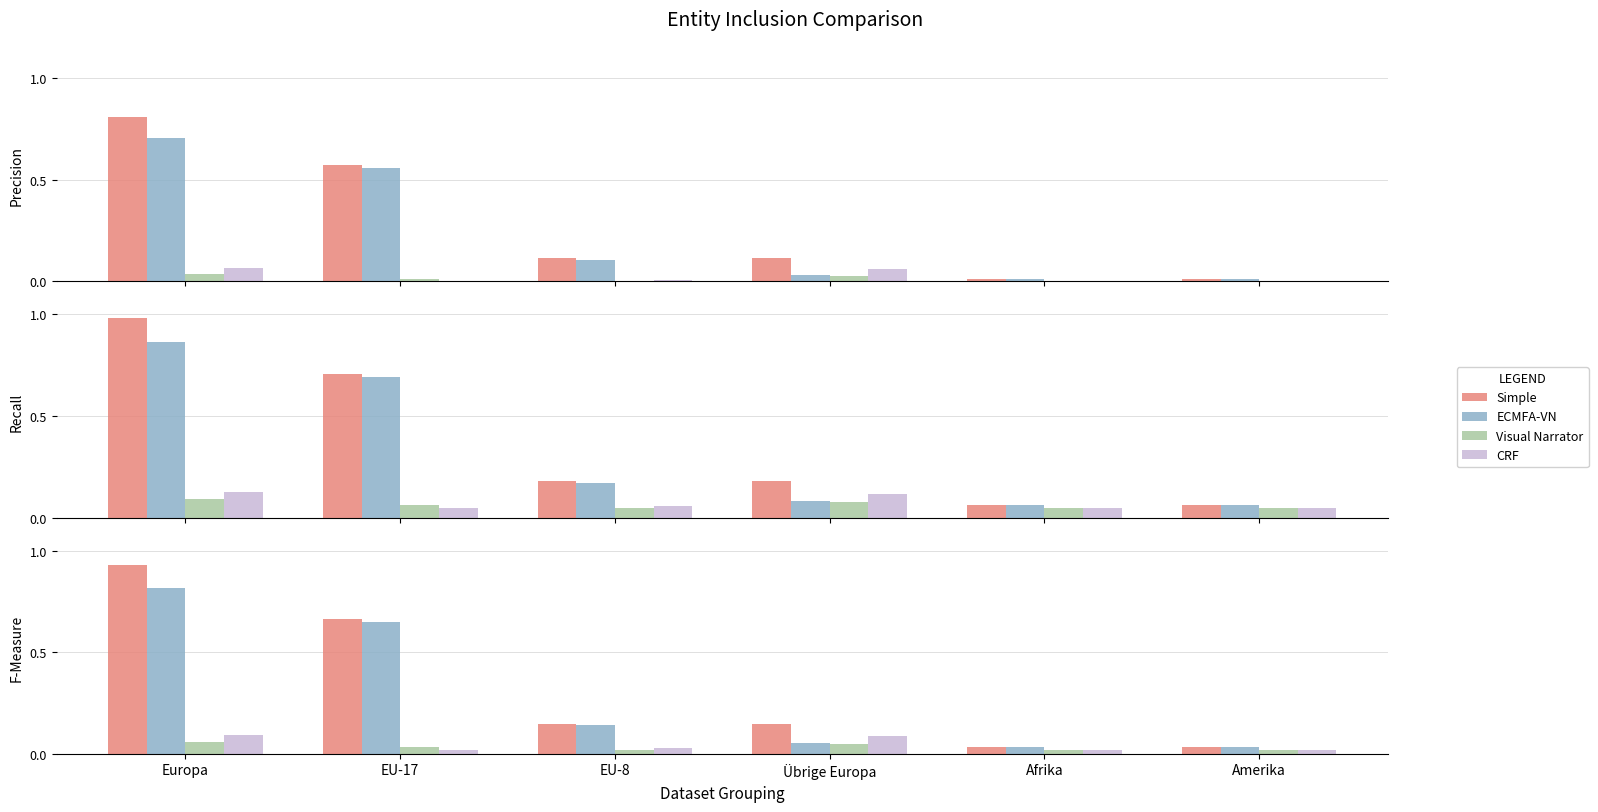

True or false: Kurzaufenthalter >4<12M Total has a value of 0.8 at Europa.

True